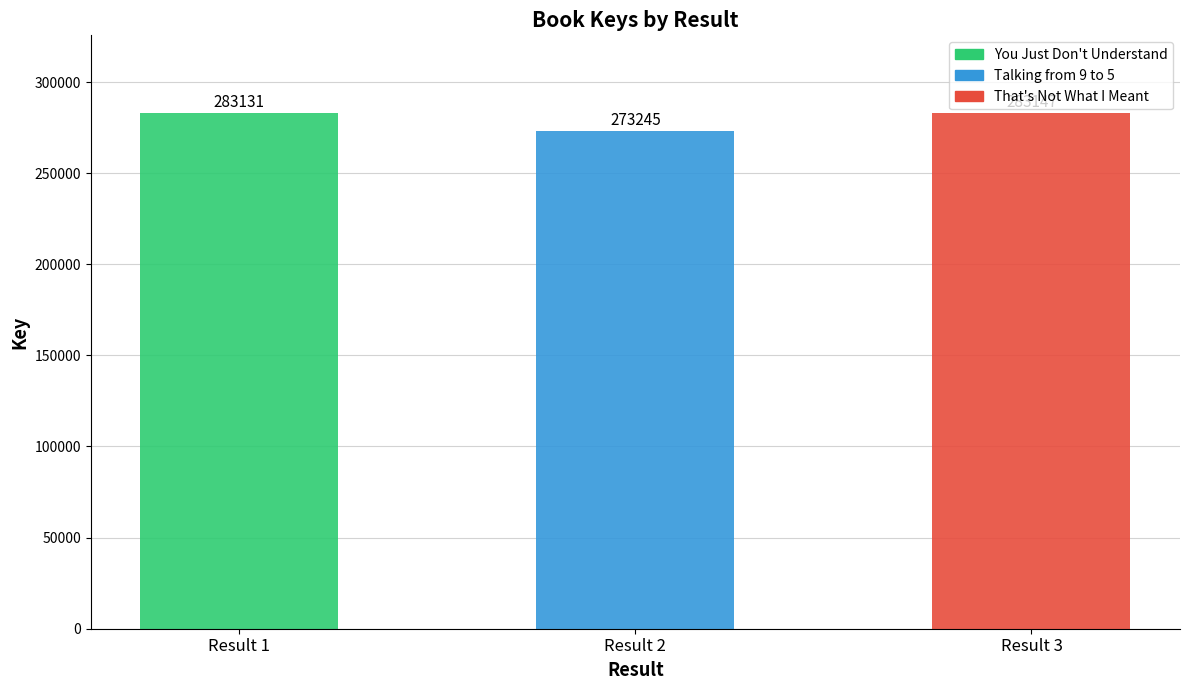

List the labels in order of value, smallest first.

Result 2, Result 1, Result 3